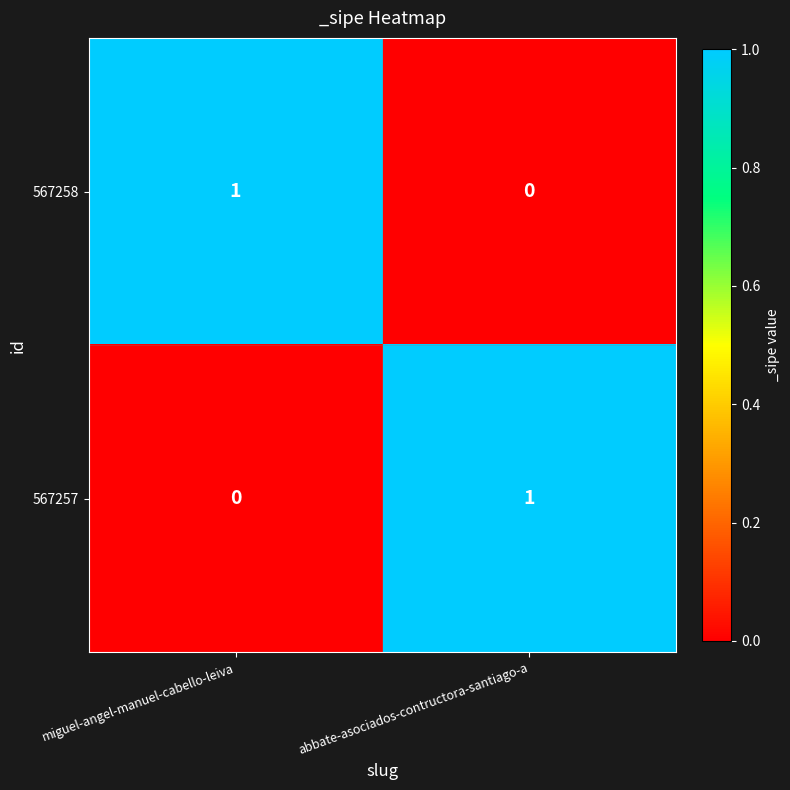

Which category has the lowest value in the 567257 series?

miguel-angel-manuel-cabello-leiva